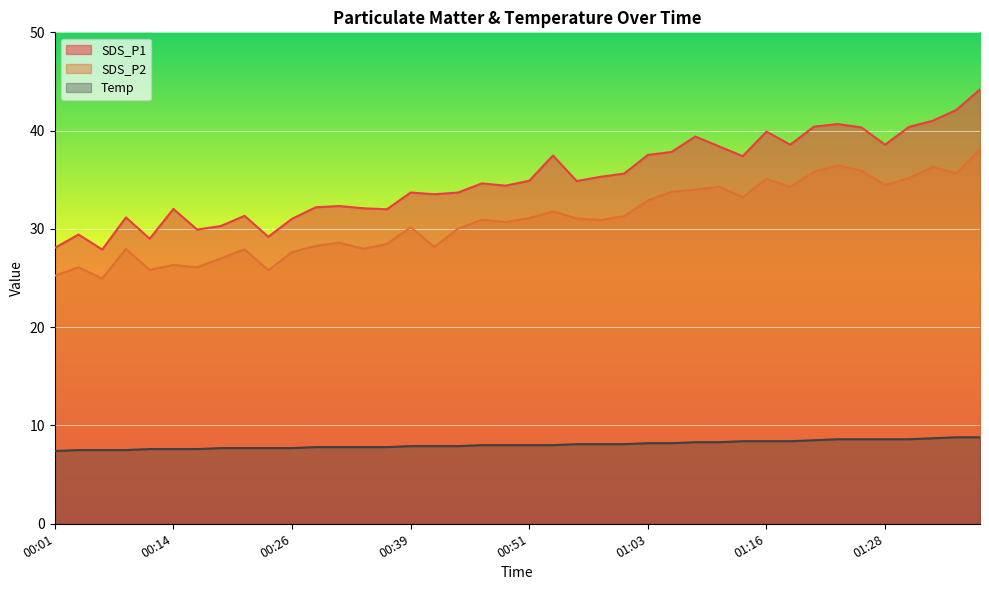

How many lines are shown in the chart?

3